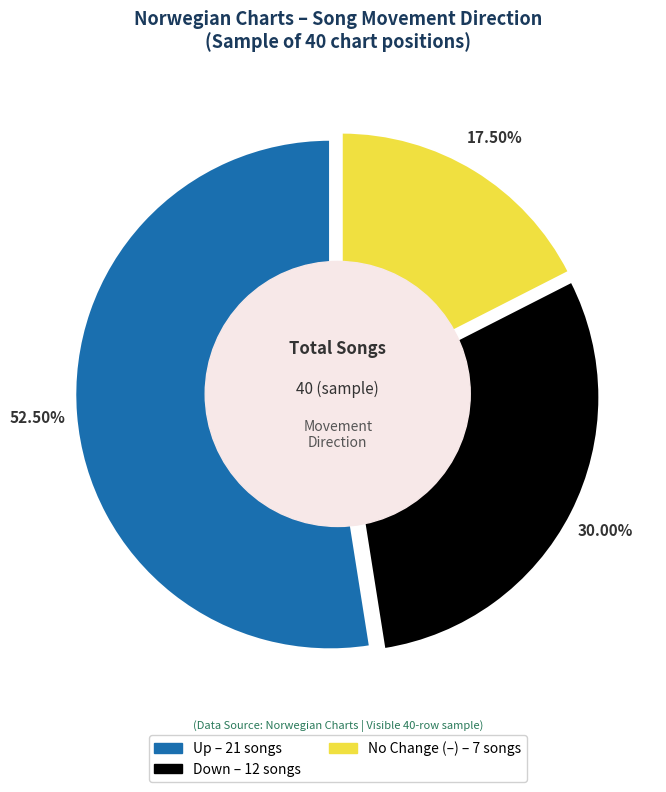

Between - and up, which is larger?

up